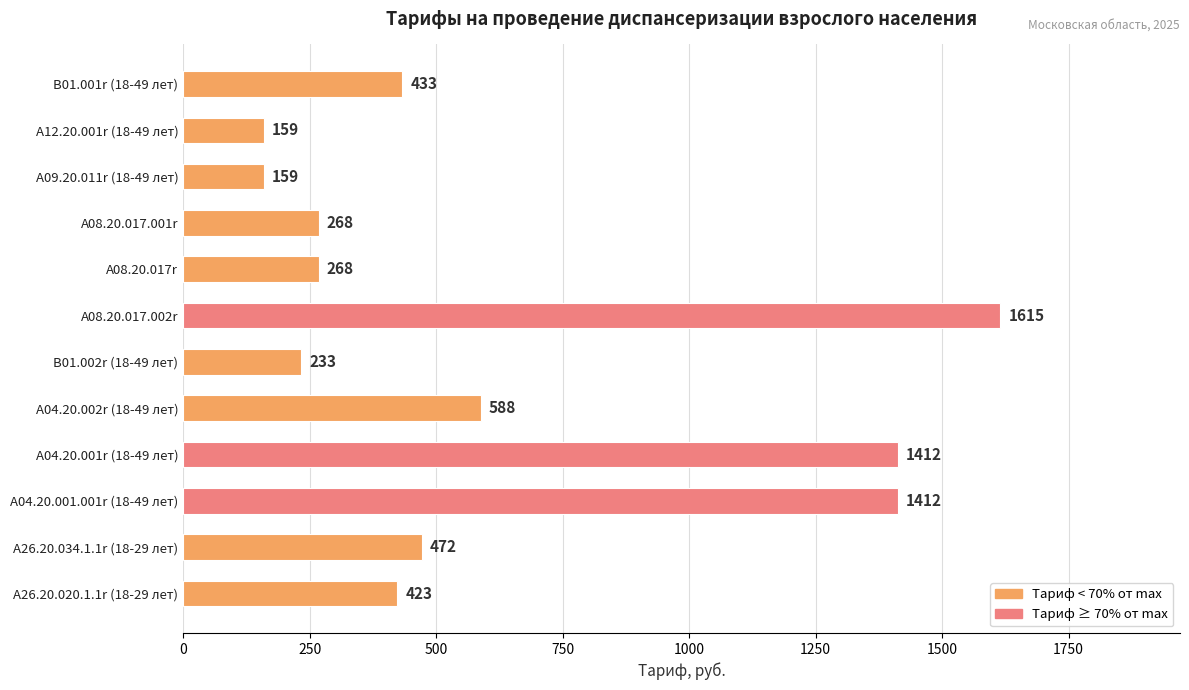

What is the maximum value shown in the chart?

1615